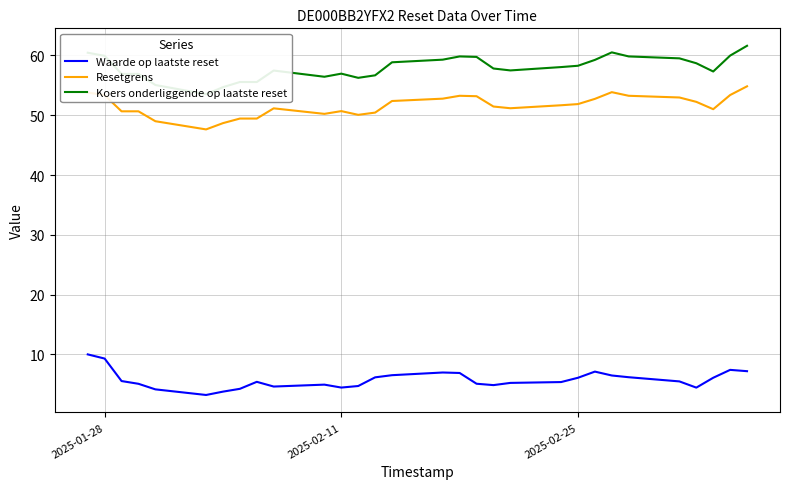

Is it true that Resetgrens equals 19.9 at 2025-01-28?

False